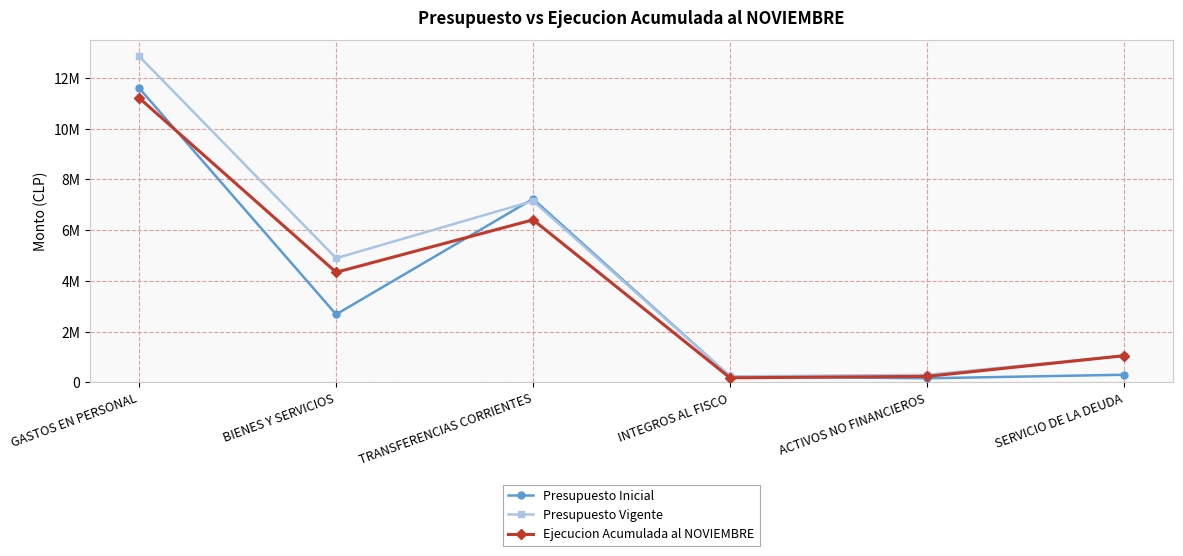

Is this an area chart (filled region under the line)?

No